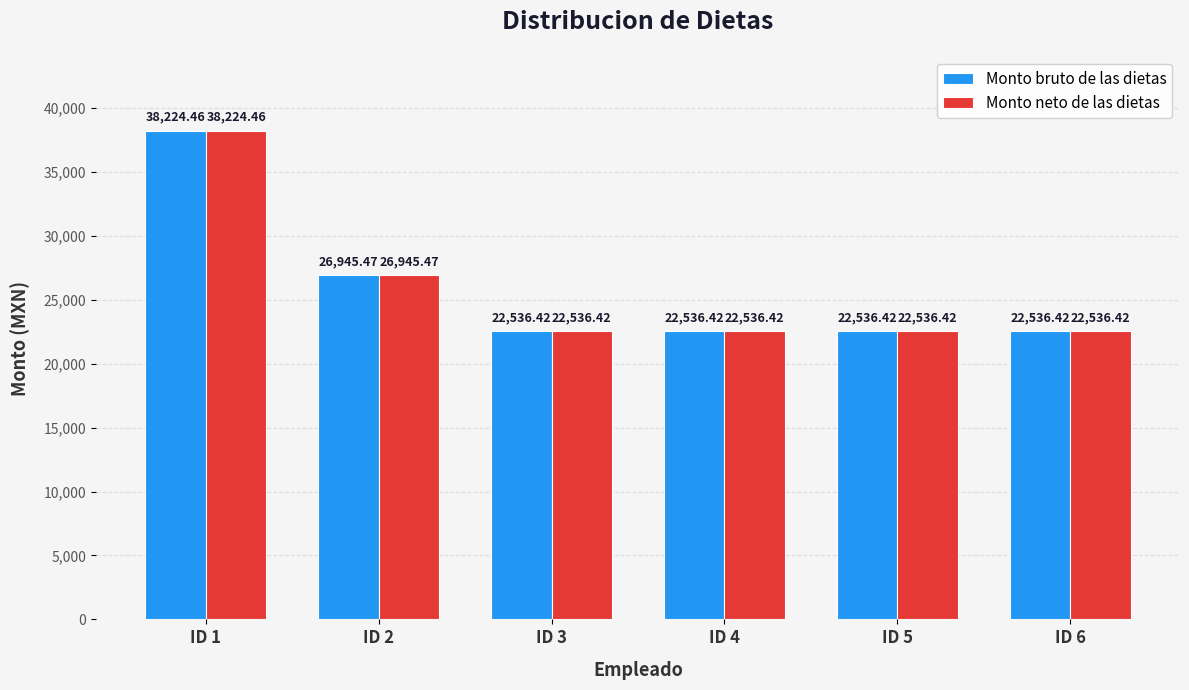

Is it true that Monto bruto de las dietas equals 38224.5 at ID 1?

True